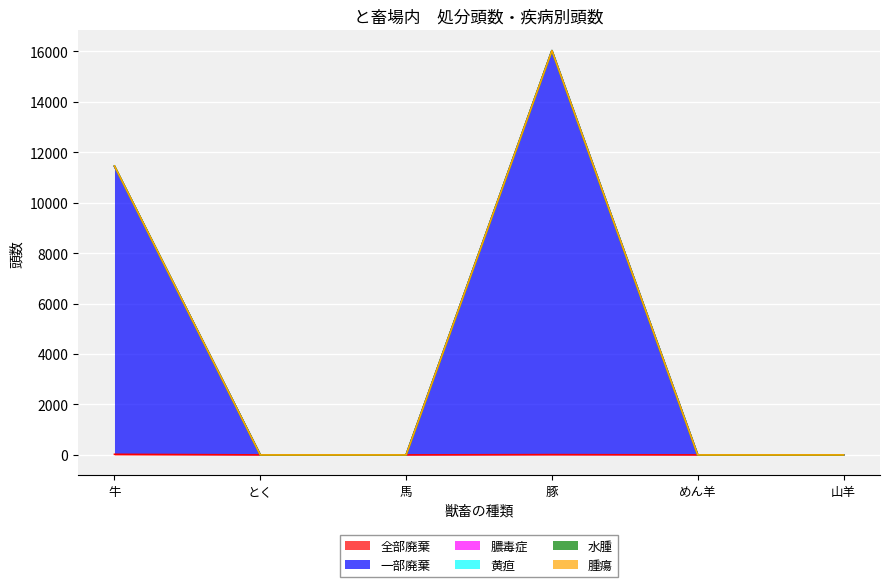

The value of 一部廃棄 at とく is -6650. True or false?

False